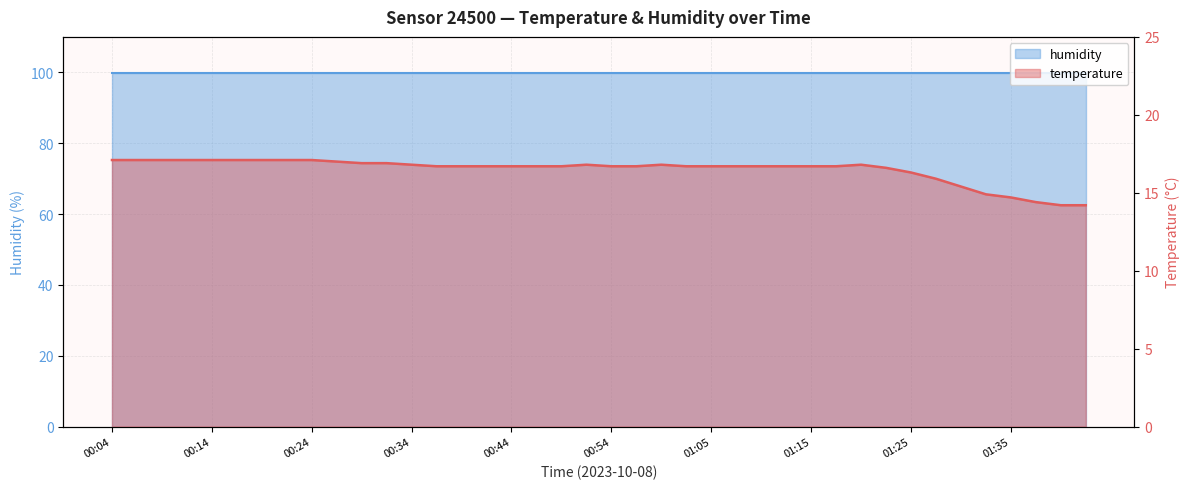

Which category has the lowest value across all series?

01:40